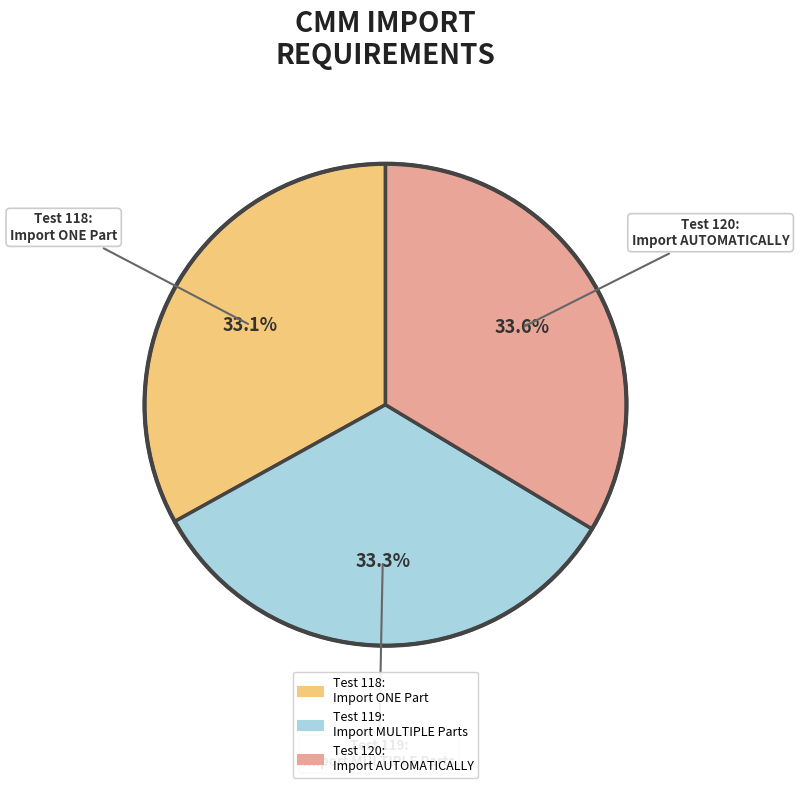

How many slices are in this pie chart?

3